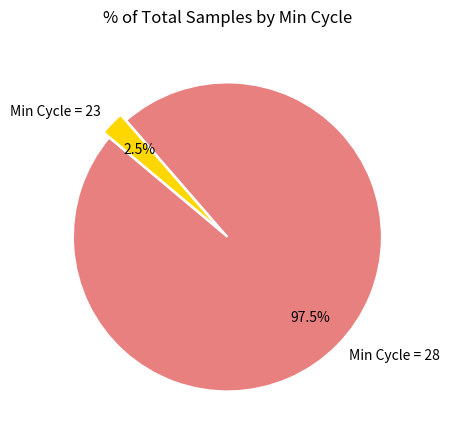

Is there a majority slice in this chart?

Yes